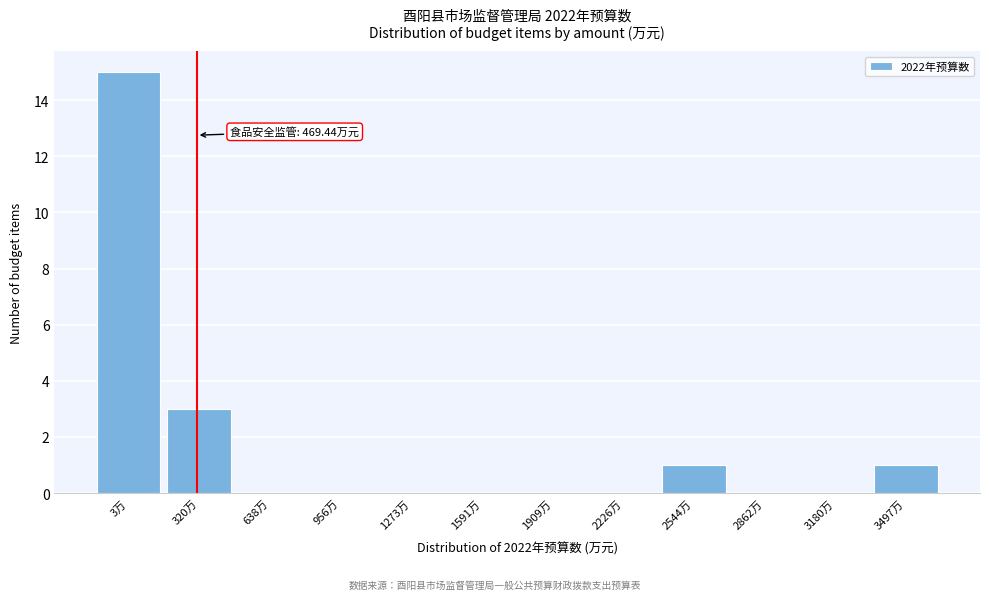

Reading right to left, transcribe all the data shown in this chart.

3497万=1	3180万=0	2862万=0	2544万=1	2226万=0	1909万=0	1591万=0	1273万=0	956万=0	638万=0	320万=3	3万=15